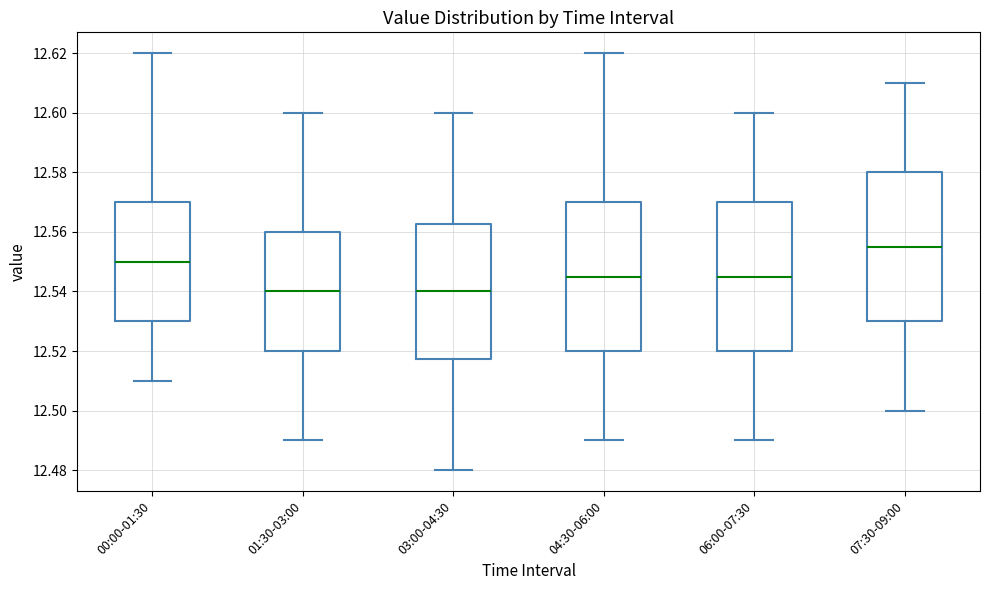

Reading left to right, read every box against the y-axis: the position of its median line, the range the box covers, and the ends of its whiskers. The values are not printed on the chart, so give them approximately, as read against the axis.

00:00-01:30: median 12.550, box 12.530 to 12.570, whiskers 12.510 to 12.620
01:30-03:00: median 12.540, box 12.520 to 12.560, whiskers 12.490 to 12.600
03:00-04:30: median 12.540, box 12.518 to 12.562, whiskers 12.480 to 12.600
04:30-06:00: median 12.546, box 12.520 to 12.570, whiskers 12.490 to 12.620
06:00-07:30: median 12.546, box 12.520 to 12.570, whiskers 12.490 to 12.600
07:30-09:00: median 12.556, box 12.530 to 12.580, whiskers 12.500 to 12.610